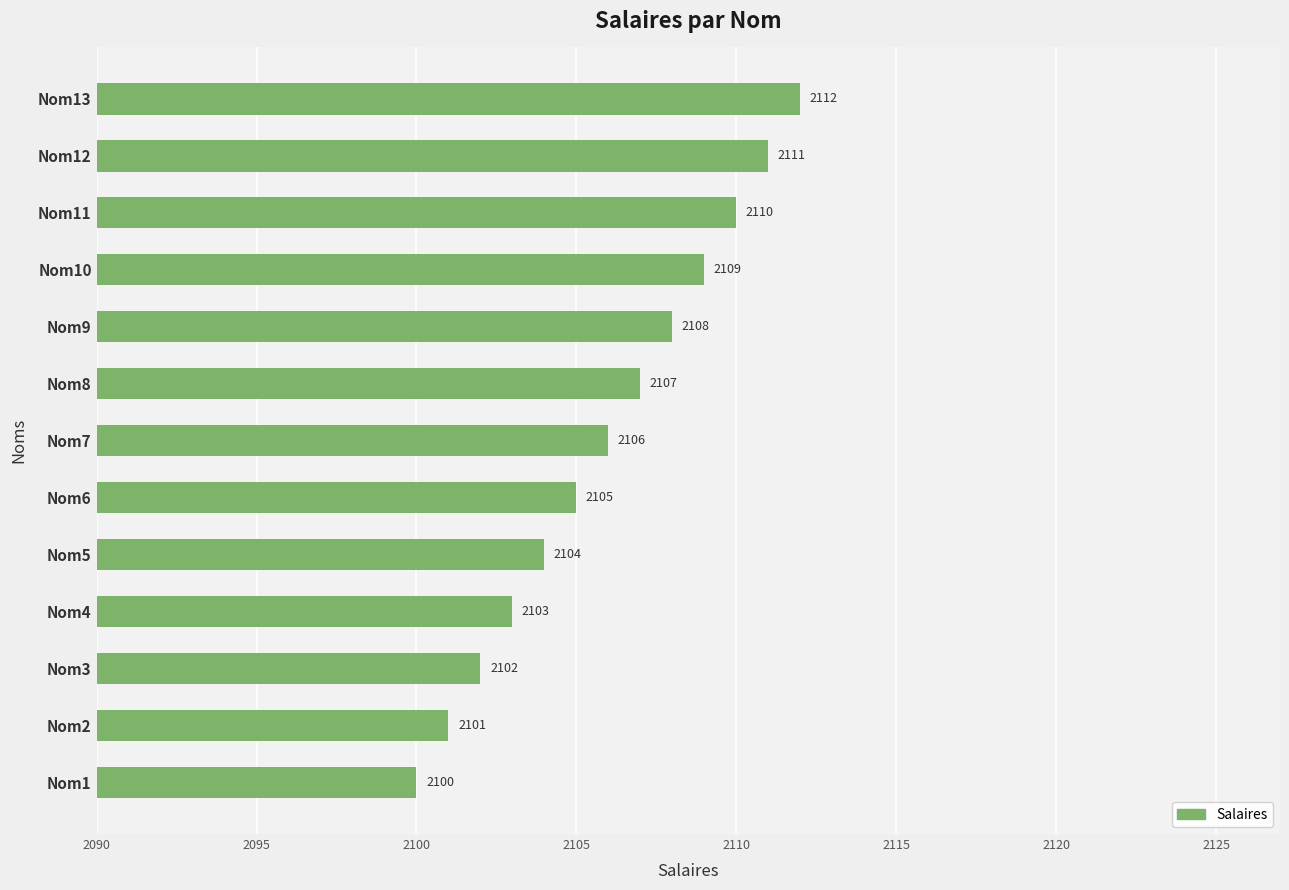

What is the greatest value displayed?

2112